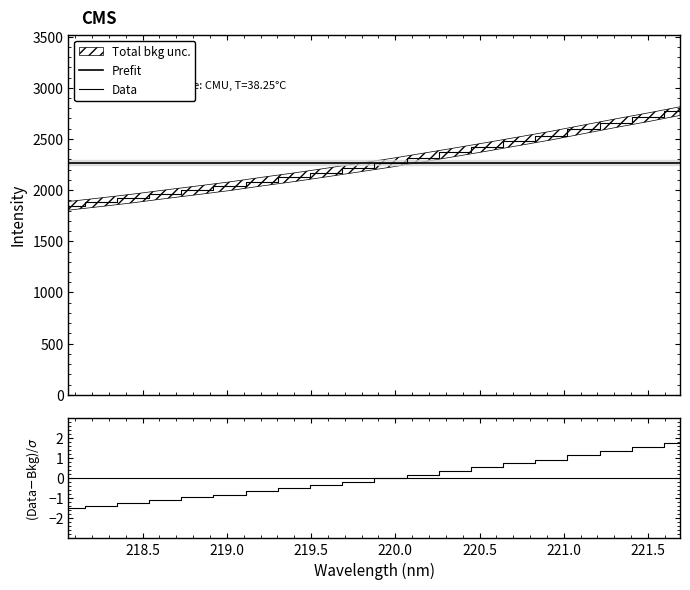

List the labels in order of value, smallest first.

218.0596, 218.2508, 218.442, 218.6332, 218.8244, 219.0156, 219.2067, 219.3979, 219.589, 219.7801, 219.9712, 220.1623, 220.3533, 220.5444, 220.7354, 220.9264, 221.1174, 221.3083, 221.4993, 221.6902